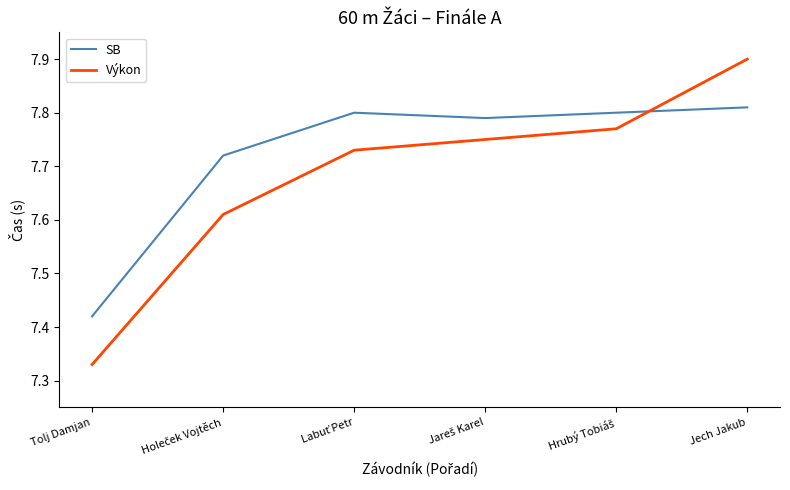

Is it true that Výkon equals 13.2 at Jech Jakub?

False